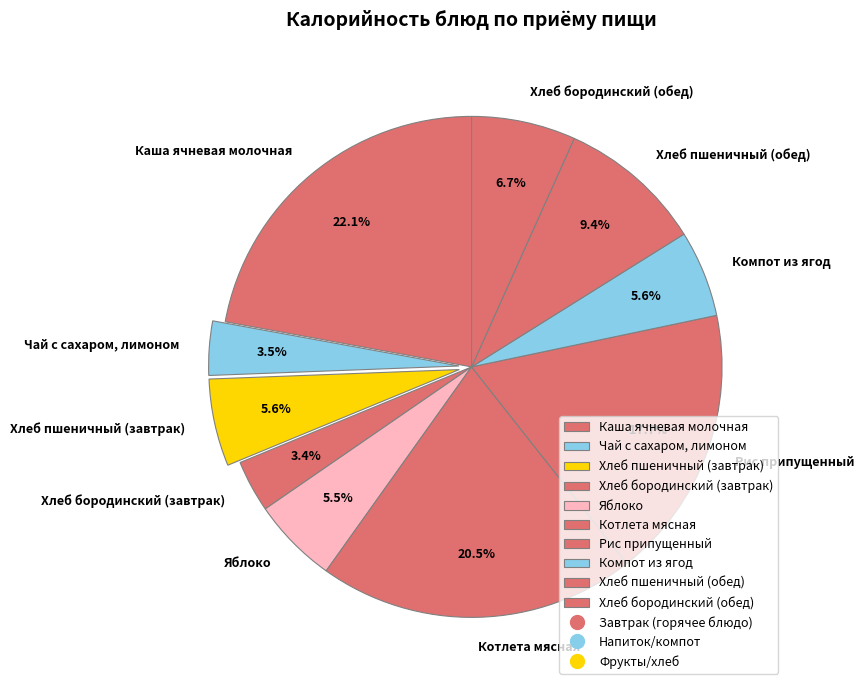

To the nearest percent, what is the difference between the Хлеб пшеничный (обед) and Каша ячневая молочная slice percentages?

13%